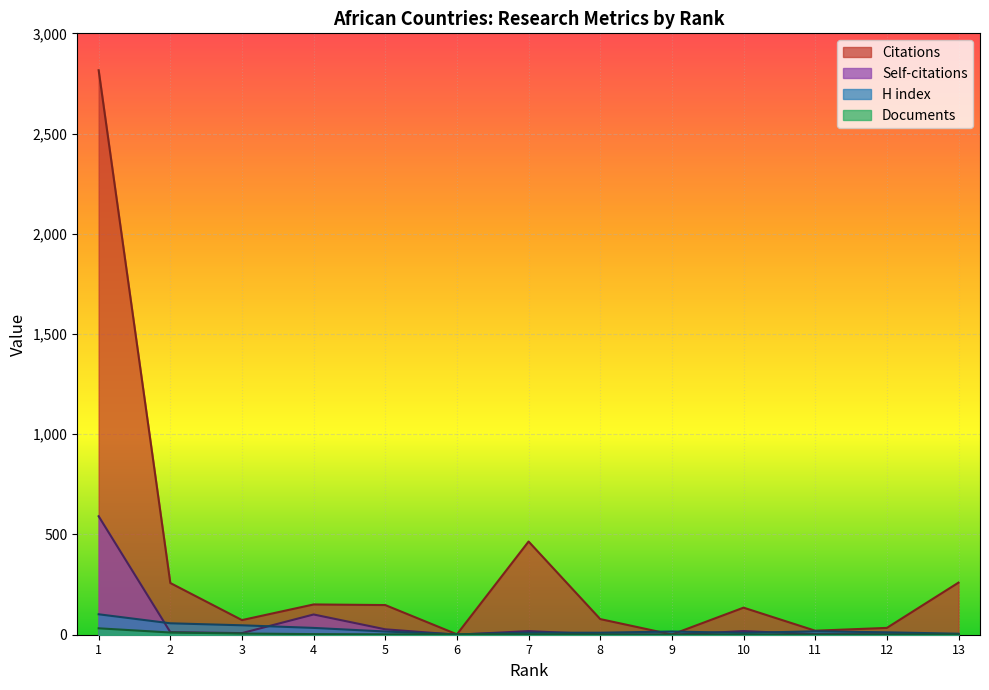

At how many categories does at least one series exceed 150?

5